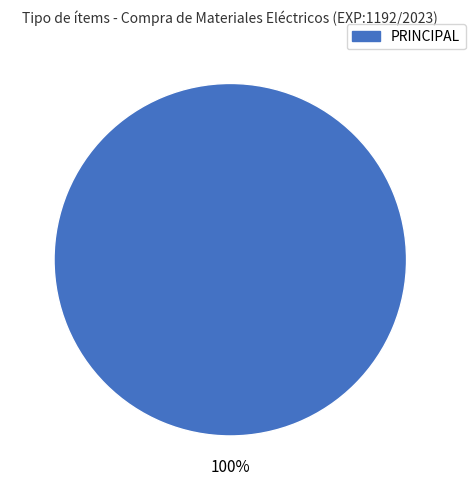

The PRINCIPAL slice represents 100% of the pie. True or false?

True